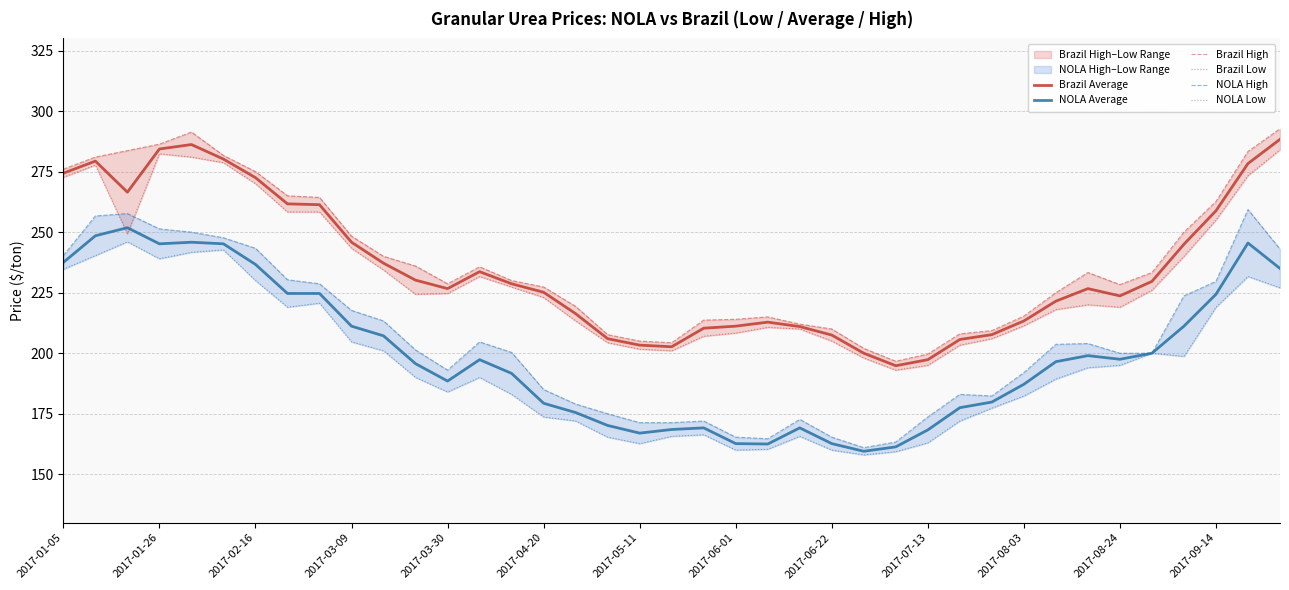

The NOLA Average series shows 236.7 at 2017-02-16. True or false?

True